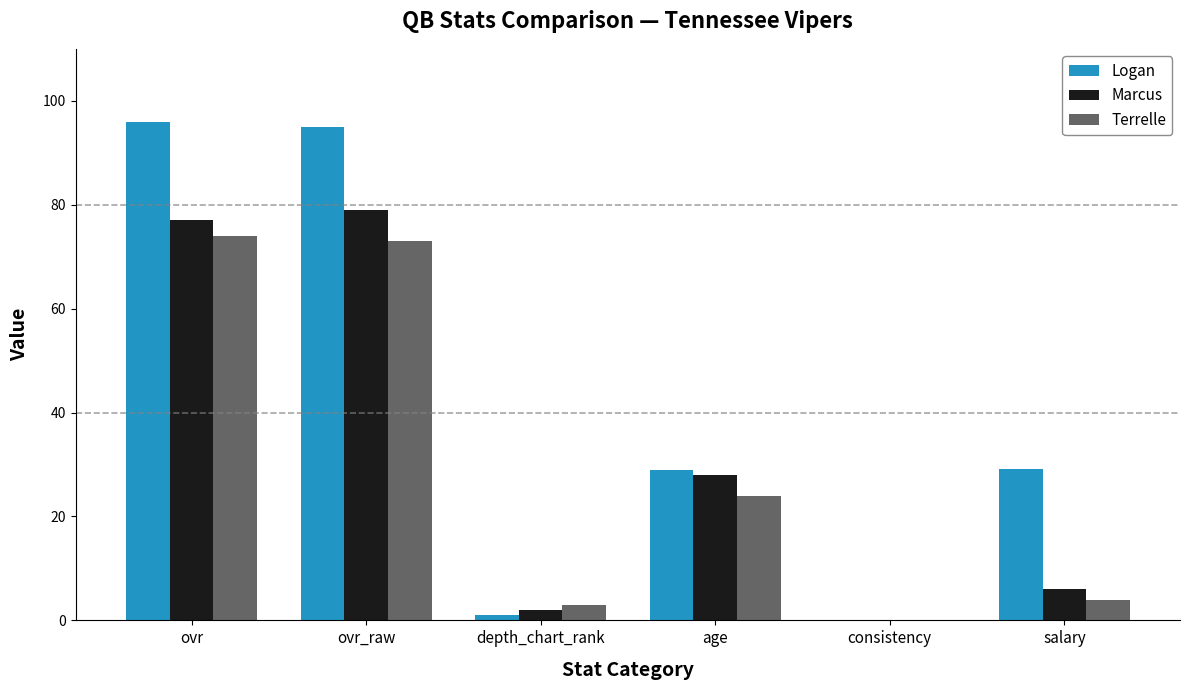

What are all the series names shown in the legend?

Logan, Marcus, Terrelle